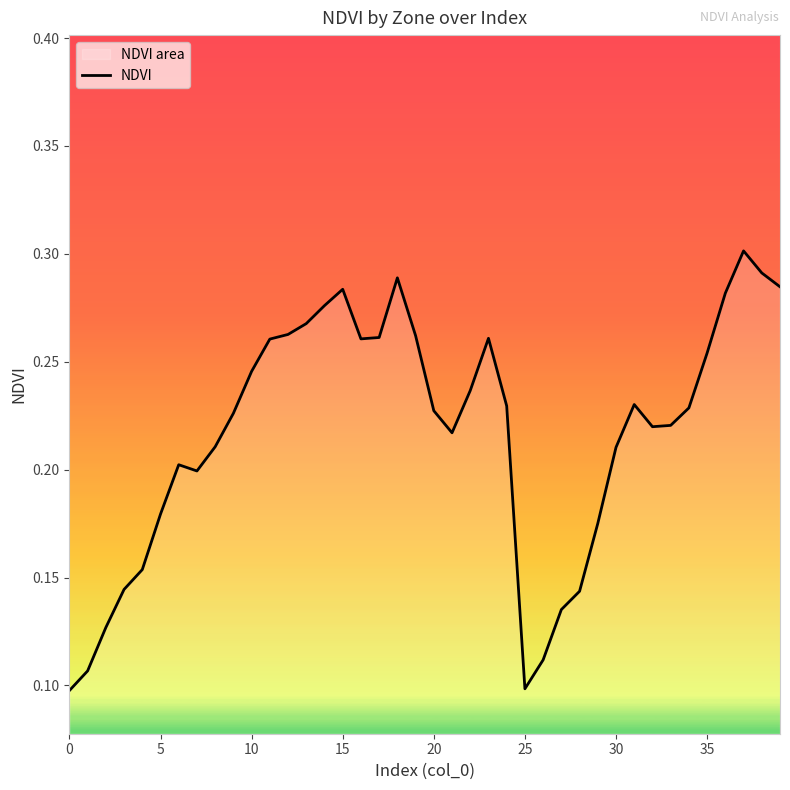

Does the chart display data point markers on the line(s)?

No